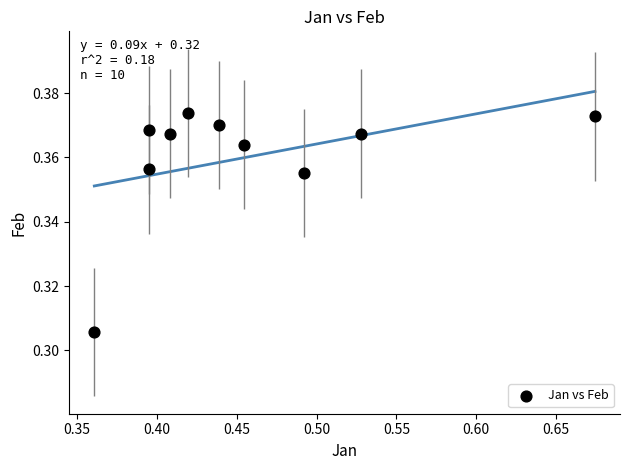

What is the average X value?

0.5